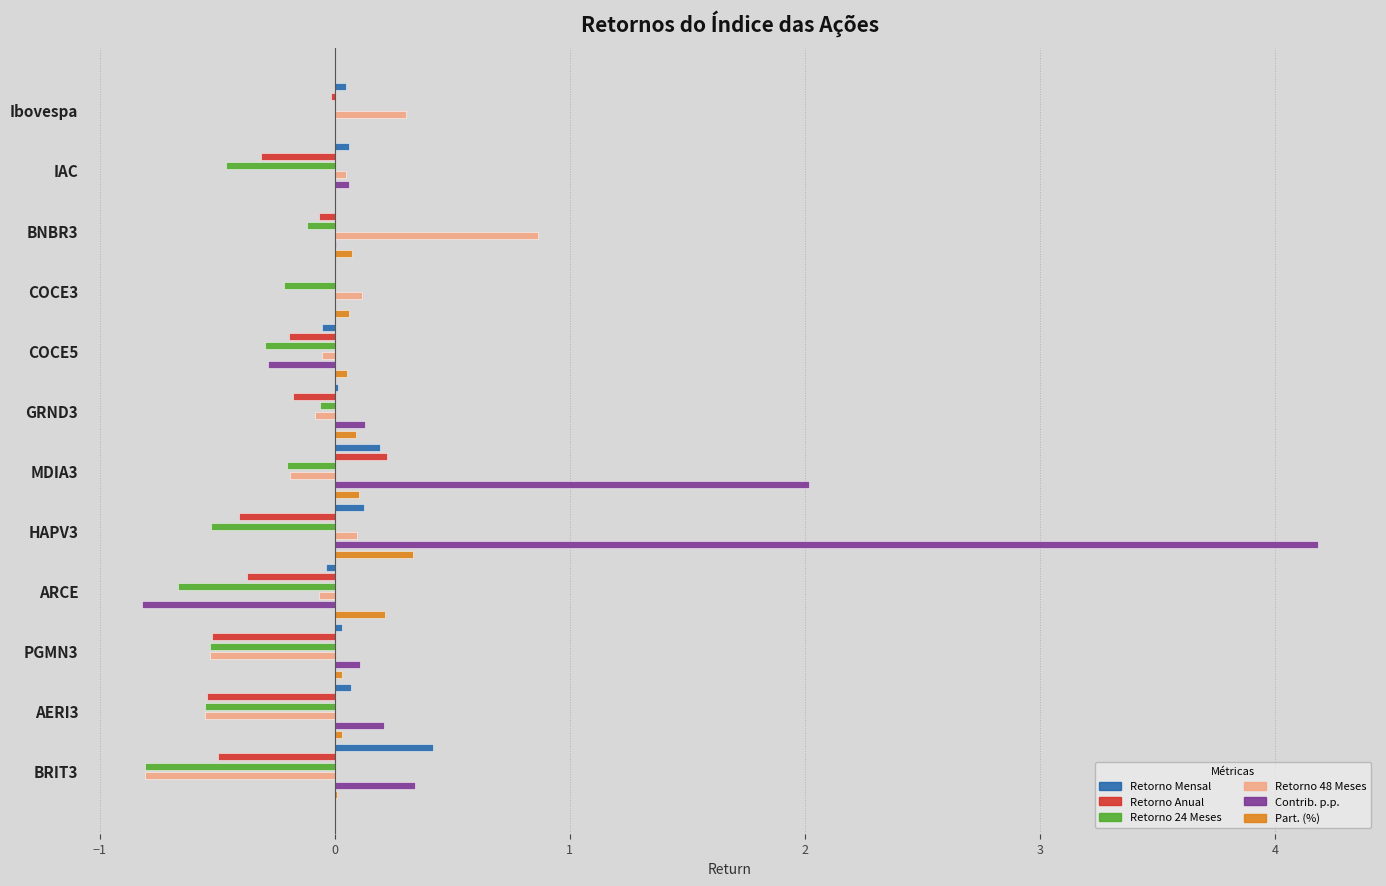

What is the difference between the maximum and second lowest values in the Retorno Anual series?

0.7